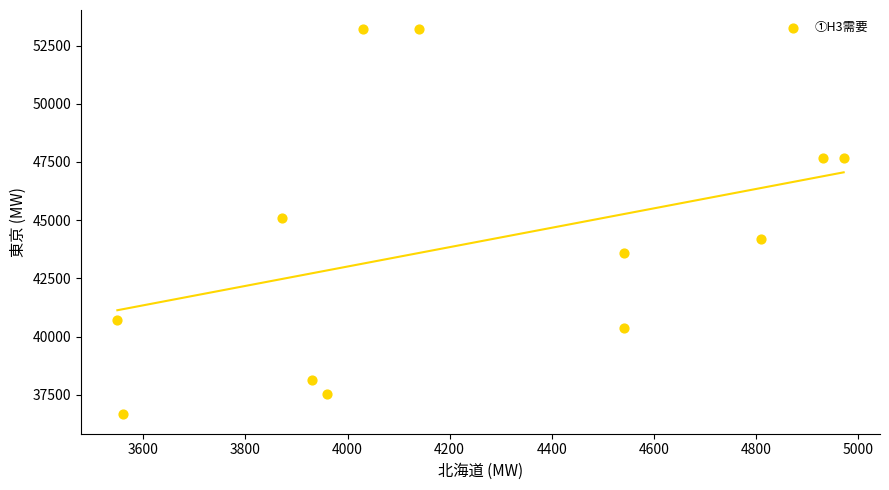

What is the range of X values (max minus min)?

1422.8